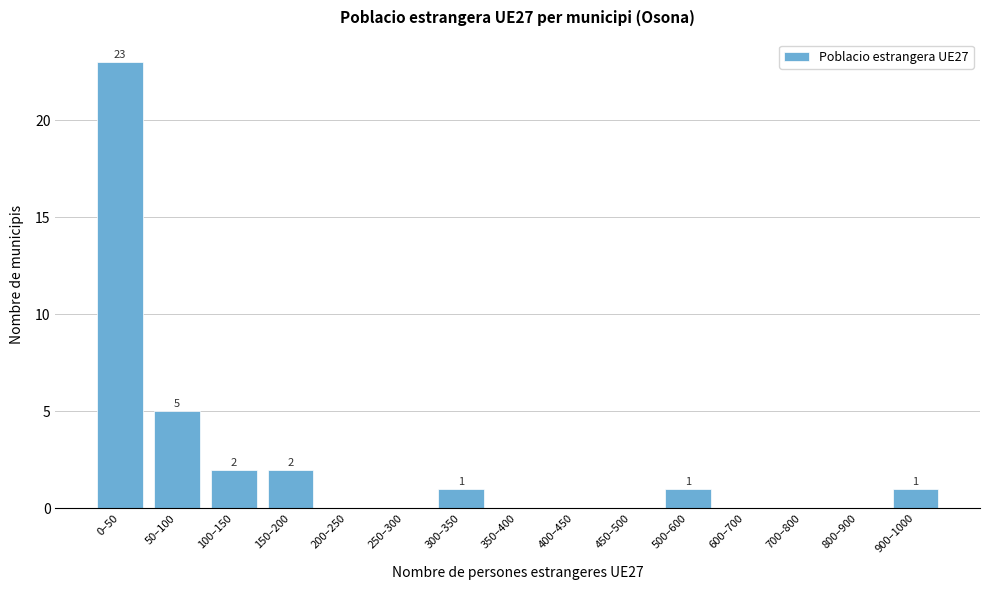

Reading left to right, list all the values displayed in this chart.

0–50=23	50–100=5	100–150=2	150–200=2	200–250=0	250–300=0	300–350=1	350–400=0	400–450=0	450–500=0	500–600=1	600–700=0	700–800=0	800–900=0	900–1000=1